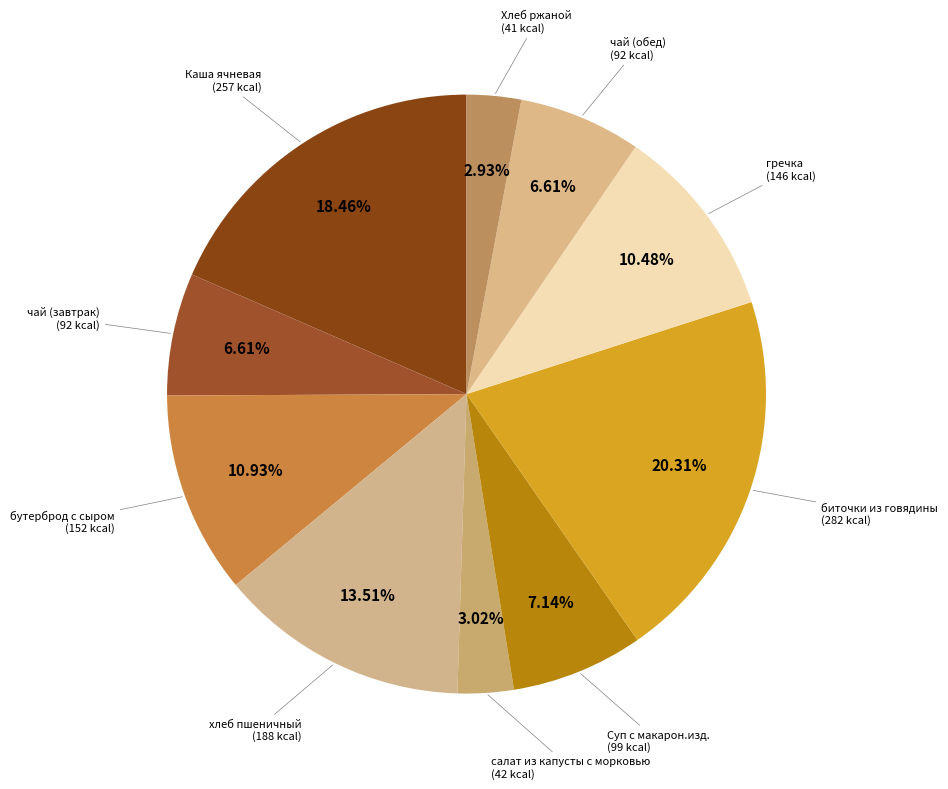

How many segments does this pie chart have?

10